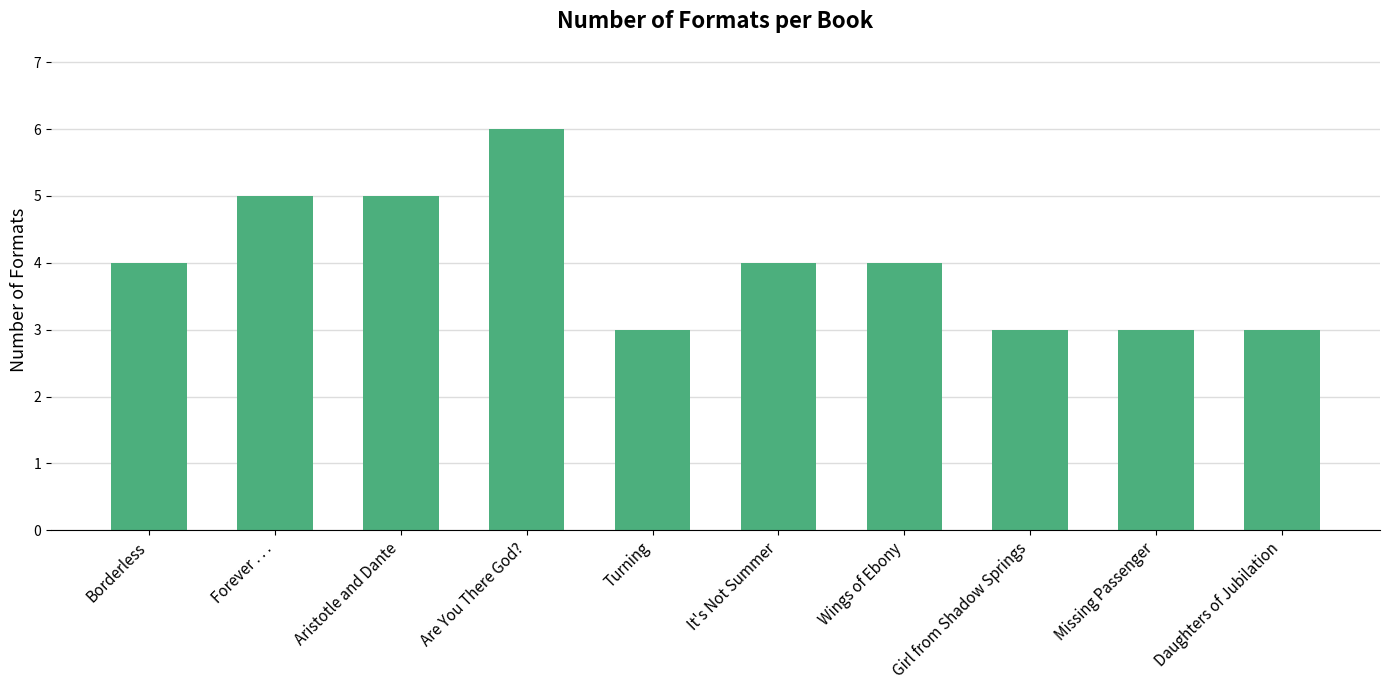

Approximately how many times larger is the value at Turning compared to Forever . . .?

0.6